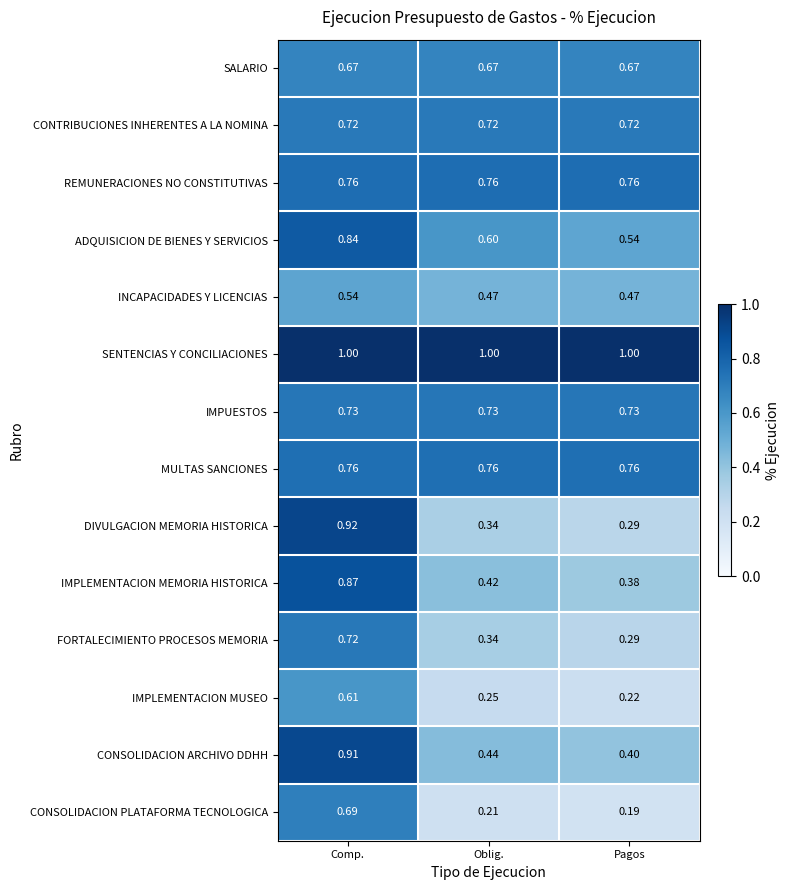

Between Oblig. and Pagos, which series saw the biggest shift?

ADQUISICION DE BIENES Y SERVICIOS